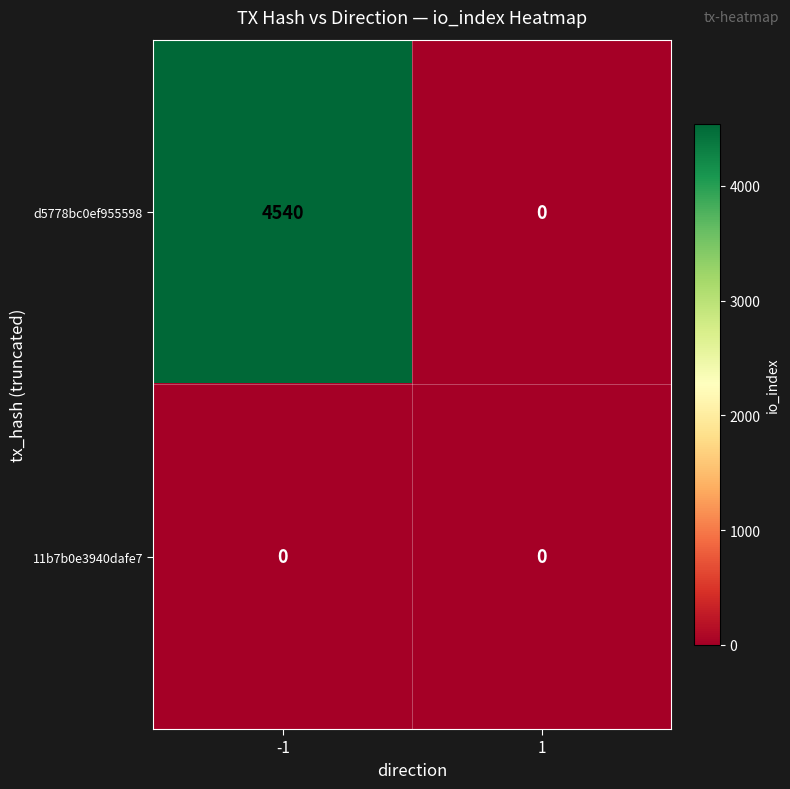

Between -1 and 1, which series saw the biggest shift?

d5778bc0ef955598